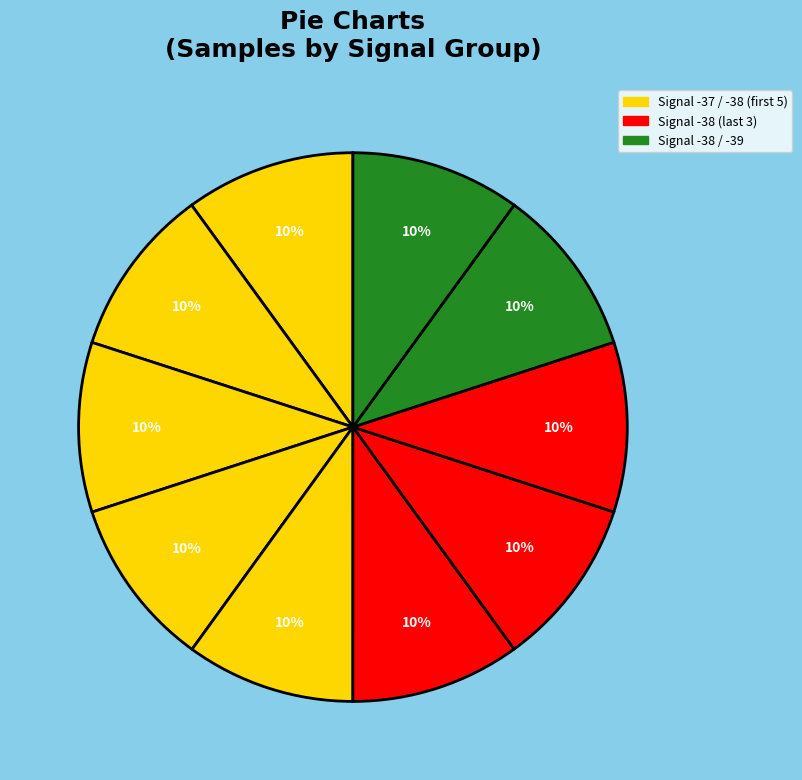

How many slices are in this pie chart?

10